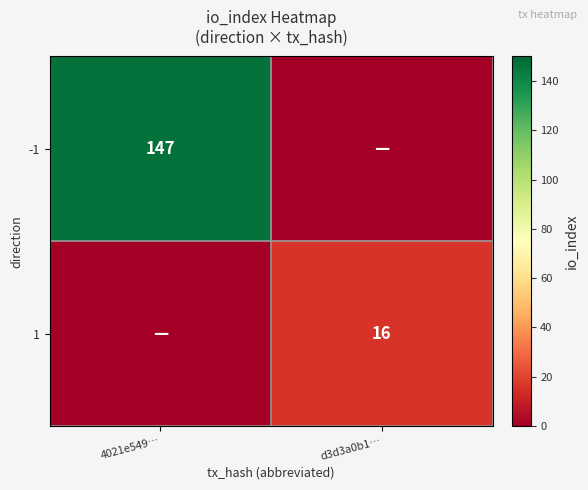

The 1 series shows 16 at d3d3a0b1…. True or false?

True